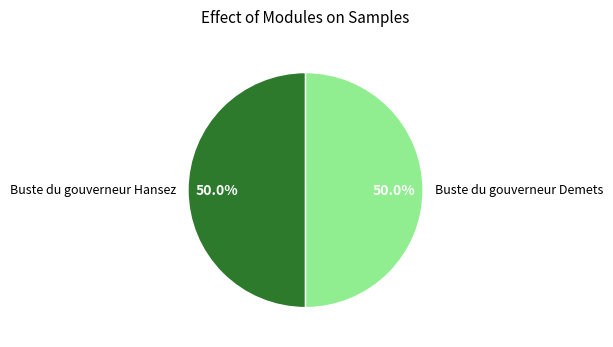

Is it true that Buste du gouverneur Hansez is 41% of the pie?

False